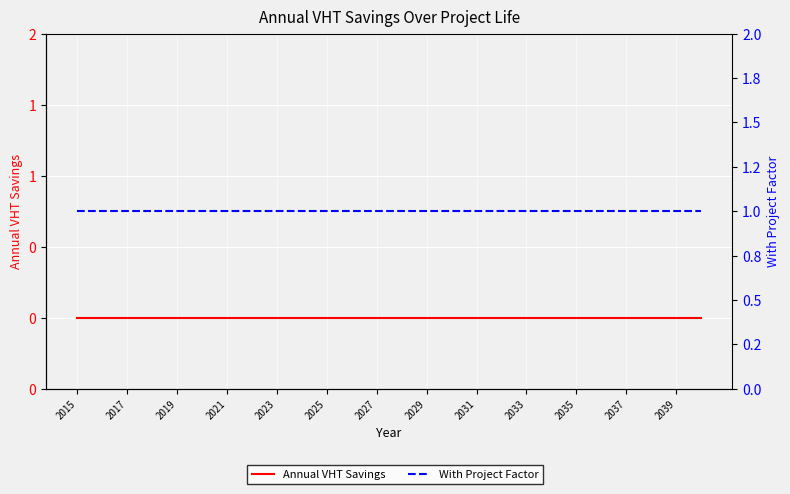

Rank the series by their average value, from lowest to highest.

Annual VHT Savings, With Project Factor